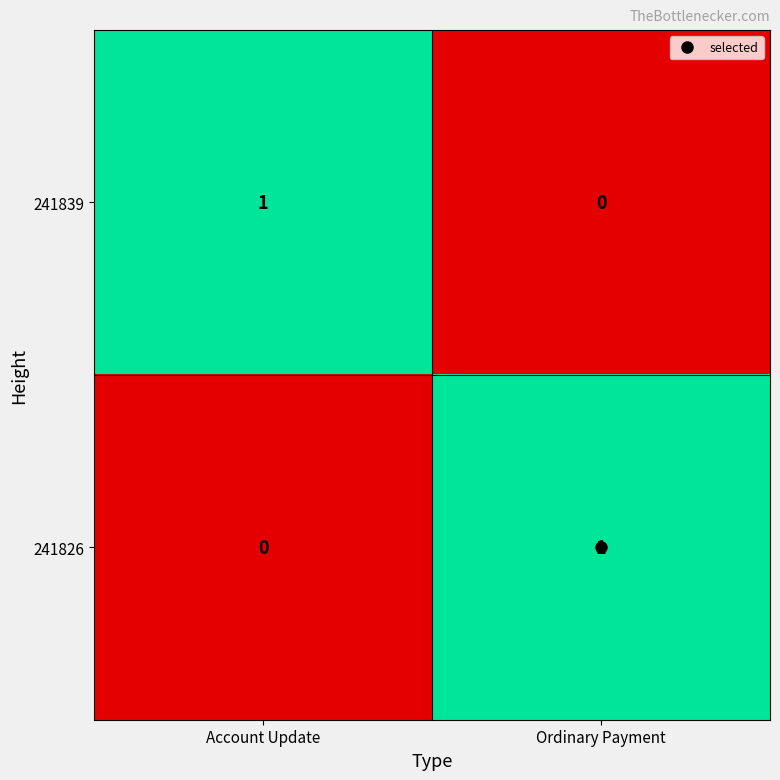

At which label does 241839 reach its minimum?

Ordinary Payment